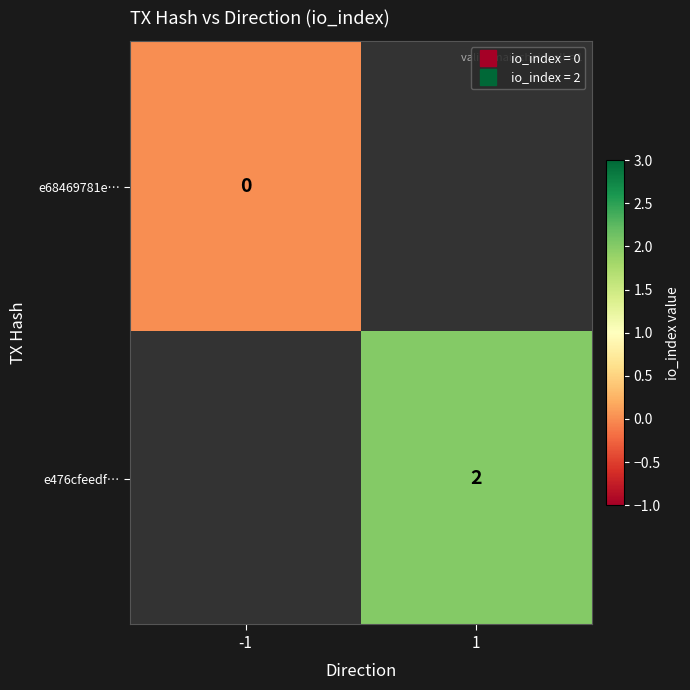

How many distinct data groups are displayed?

2